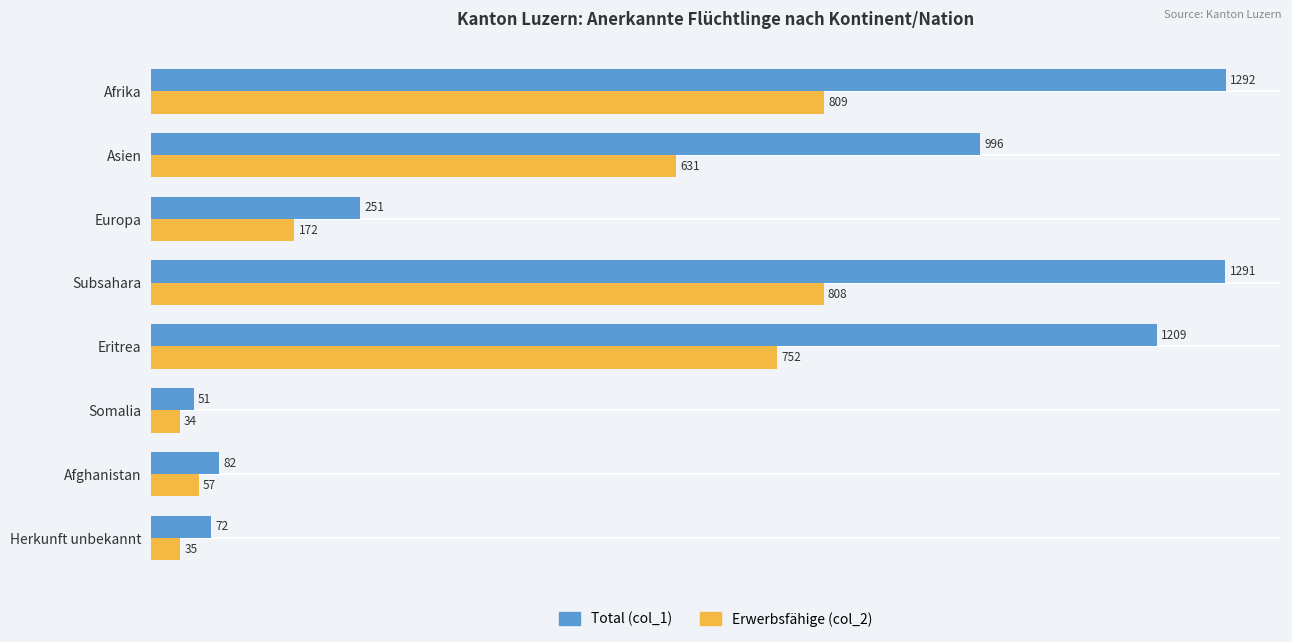

What is the average value of the Total (col_1) series?

656